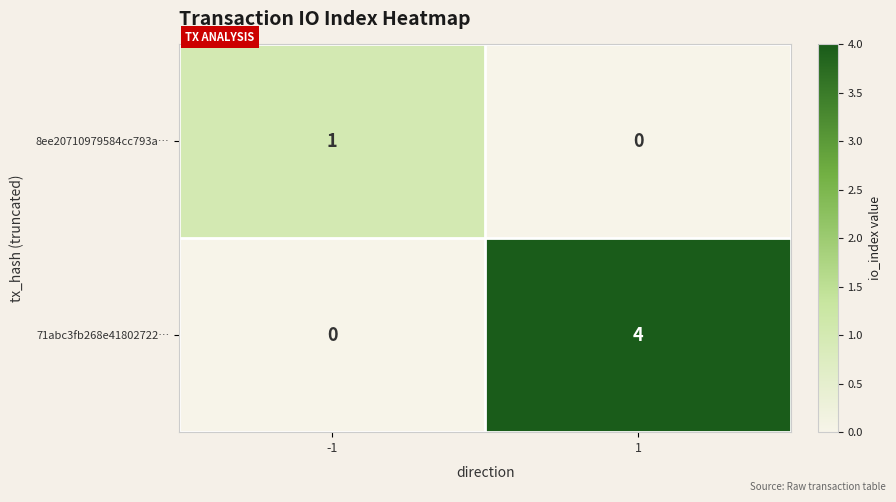

Is it true that 8ee20710979584cc793a… equals 0 at 1?

True